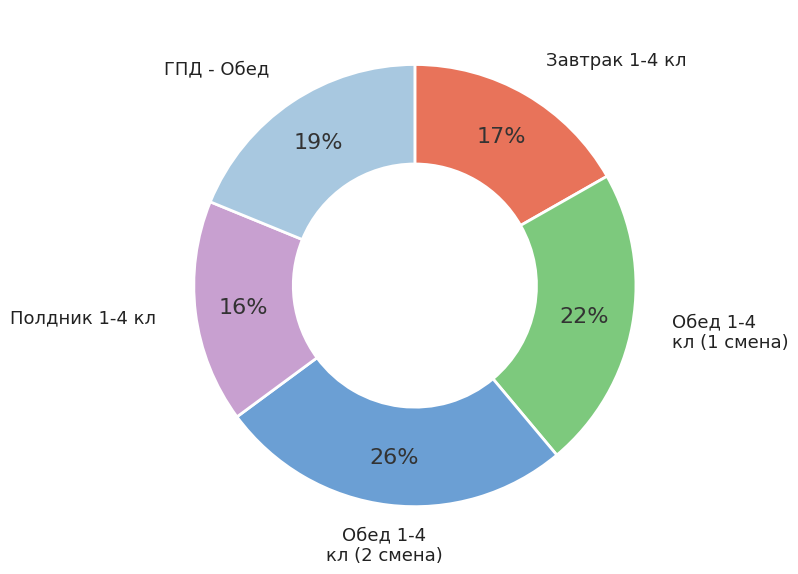

To the nearest percent, what is the difference between the Полдник 1-4 кл and Обед 1-4 кл (2 смена) slice percentages?

10%